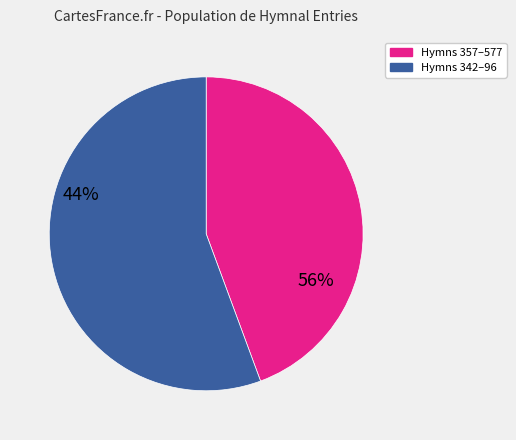

Count the number of slices in the pie.

2